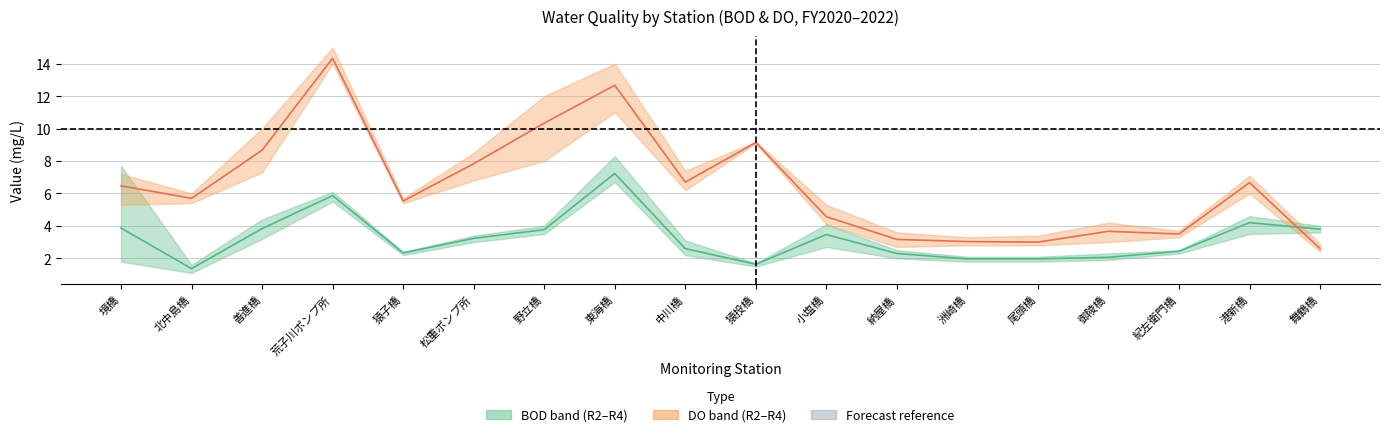

Which series has the largest range (max minus min)?

DO mean